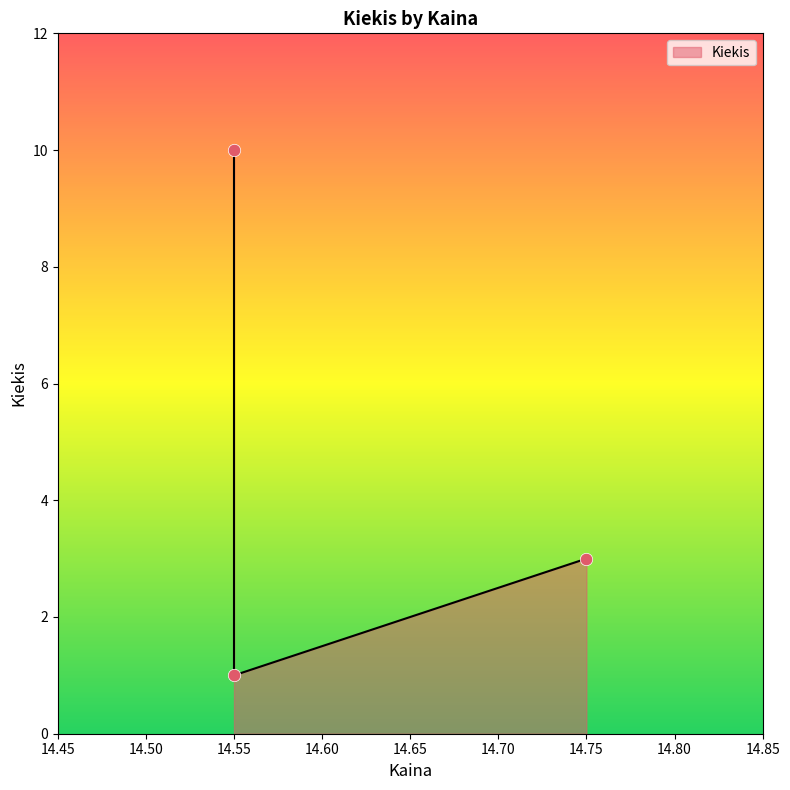

Which has a higher value, 14.55 or 14.75?

14.75